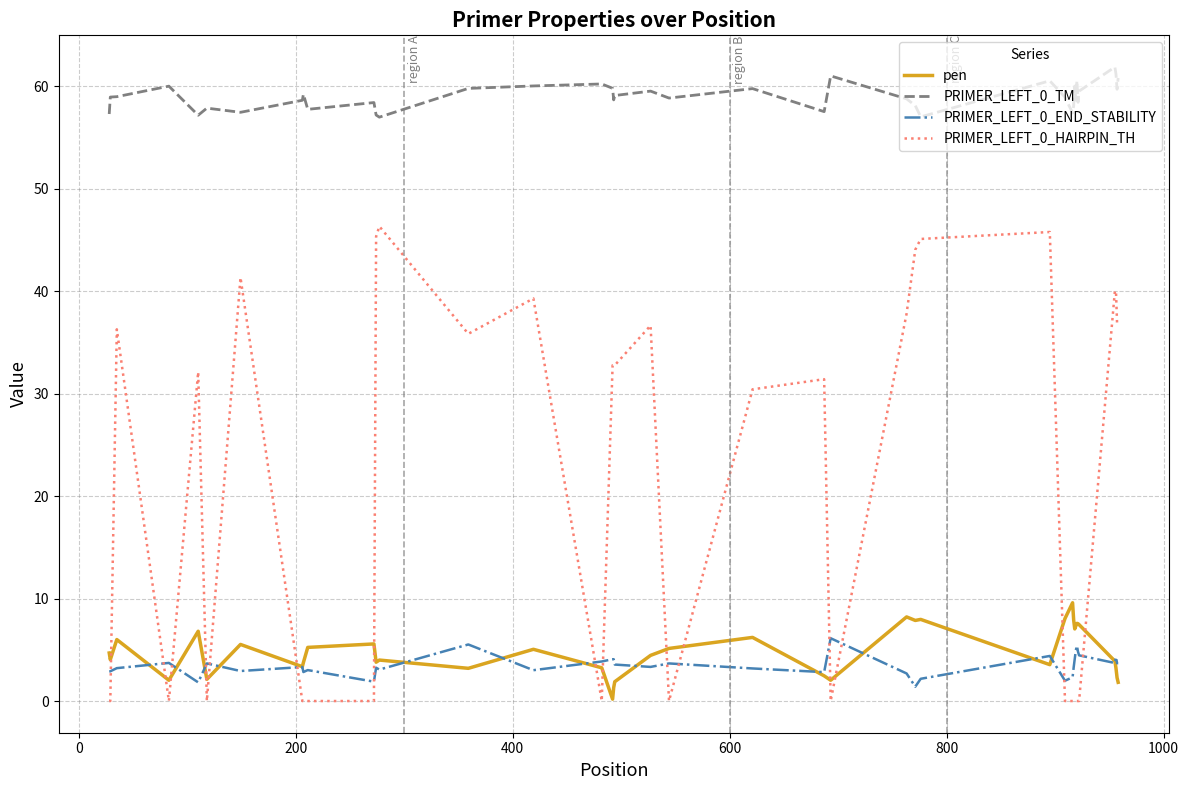

Which series has the widest spread of values?

PRIMER_LEFT_0_HAIRPIN_TH